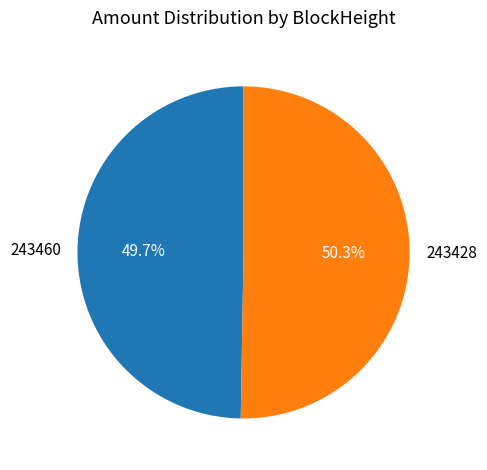

Count the number of slices in the pie.

2